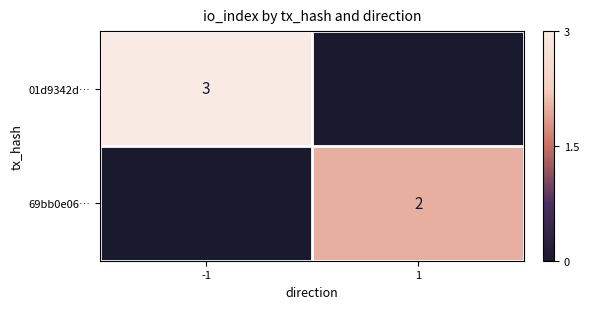

The value of 01d9342d… at -1 is 1. True or false?

False